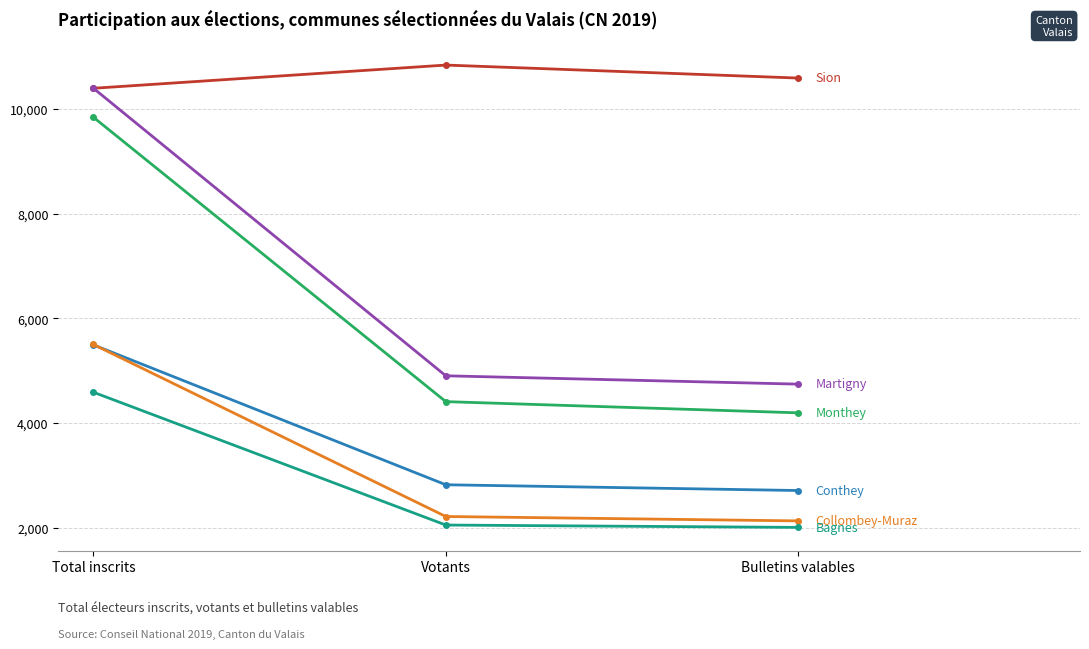

What is the total value across all series at Bulletins valables?

26382